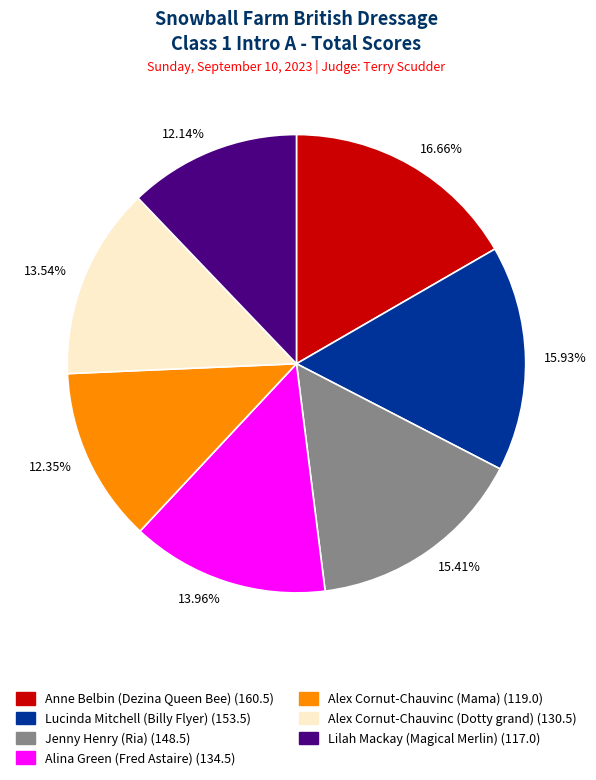

How many slices are in this pie chart?

7